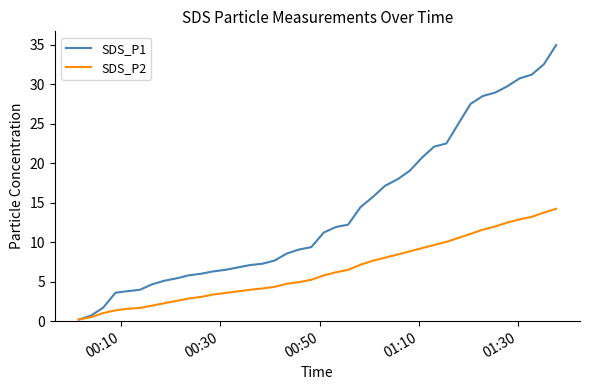

List the series in order of their overall mean, highest first.

SDS_P1, SDS_P2